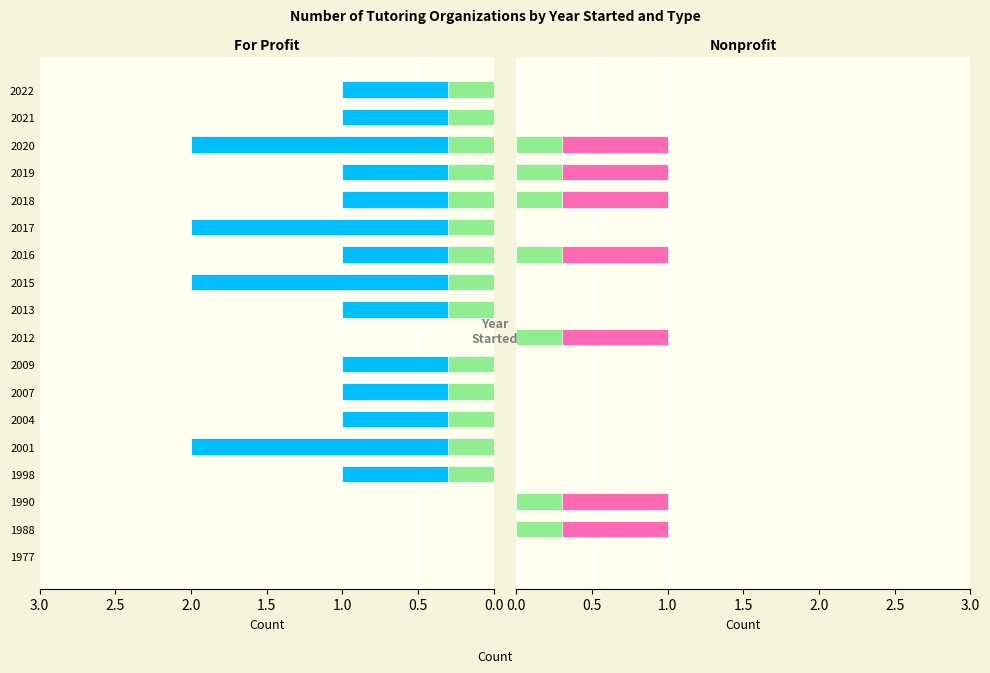

Reading left to right, transcribe all the data shown in this chart.

For Profit: 0	0	0	1	2	1	1	1	0	1	2	1	2	1	1	2	1	1
Nonprofit: 0	1	1	0	0	0	0	0	1	0	0	1	0	1	1	1	0	0